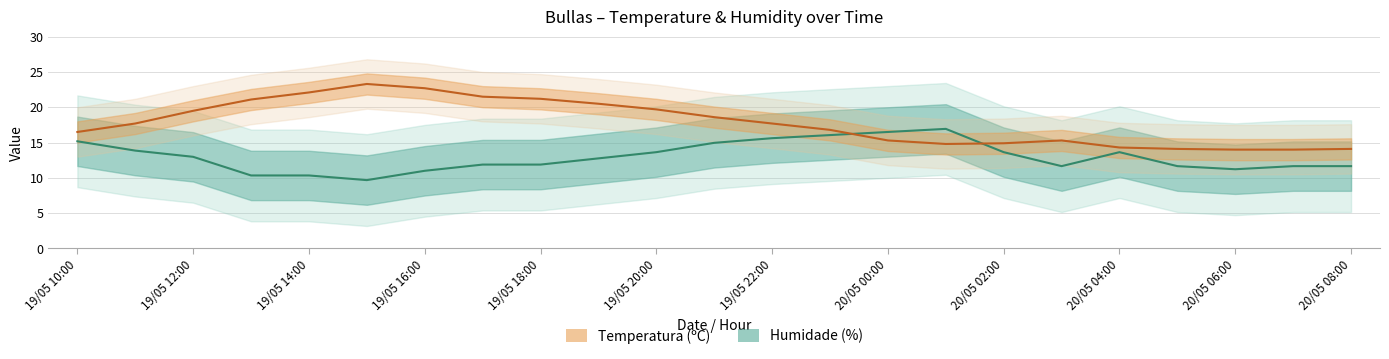

What is the smallest value displayed?

9.7